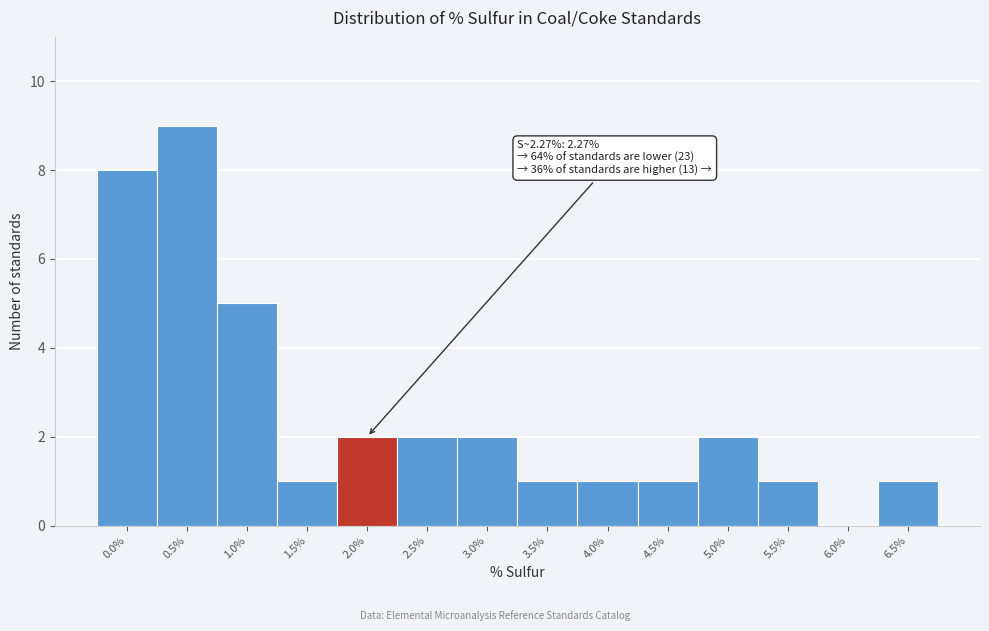

Reading right to left, list all the values displayed in this chart.

6.5%=1	6.0%=0	5.5%=1	5.0%=2	4.5%=1	4.0%=1	3.5%=1	3.0%=2	2.5%=2	2.0%=2	1.5%=1	1.0%=5	0.5%=9	0.0%=8